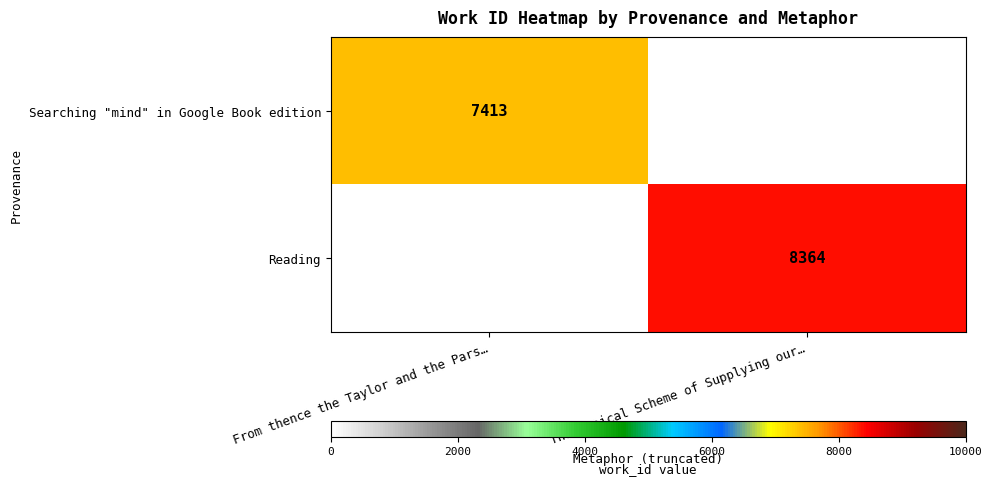

The Searching "mind" in Google Book edition series shows 7413 at From thence the Taylor and the Pars…. True or false?

True